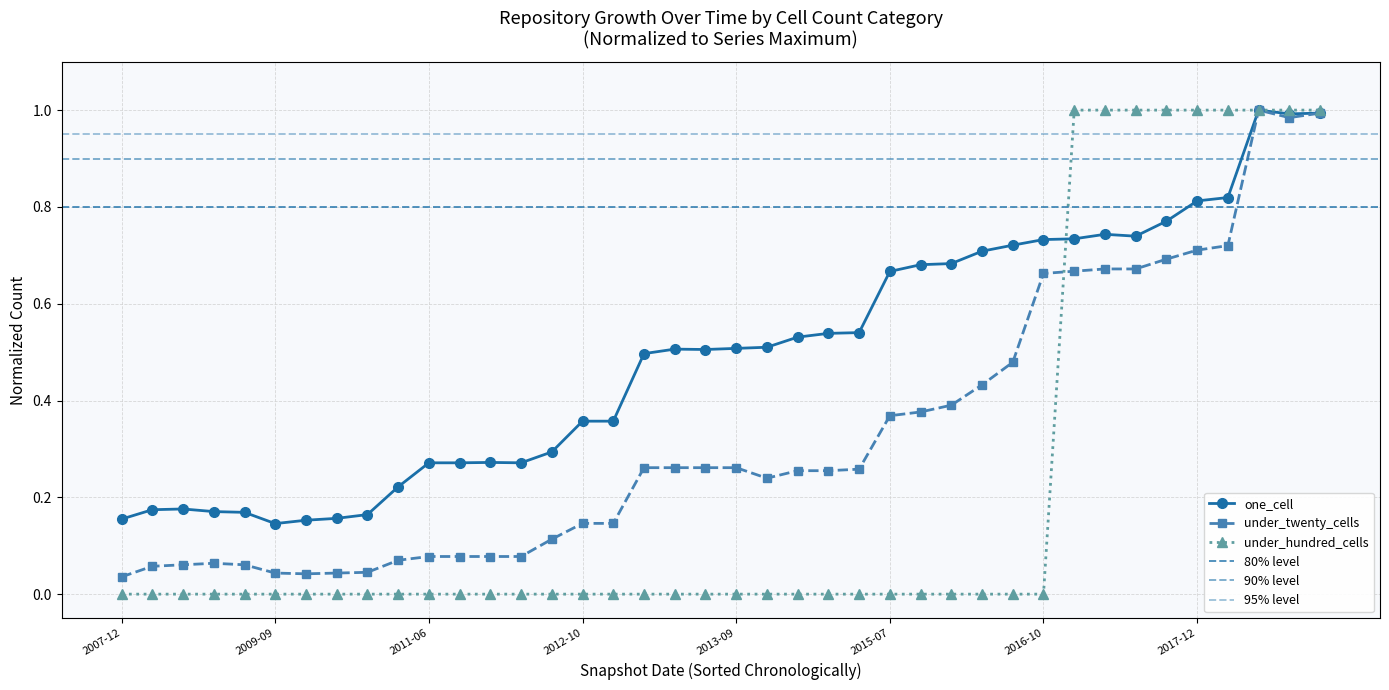

Which series has the widest spread of values?

under_hundred_cells